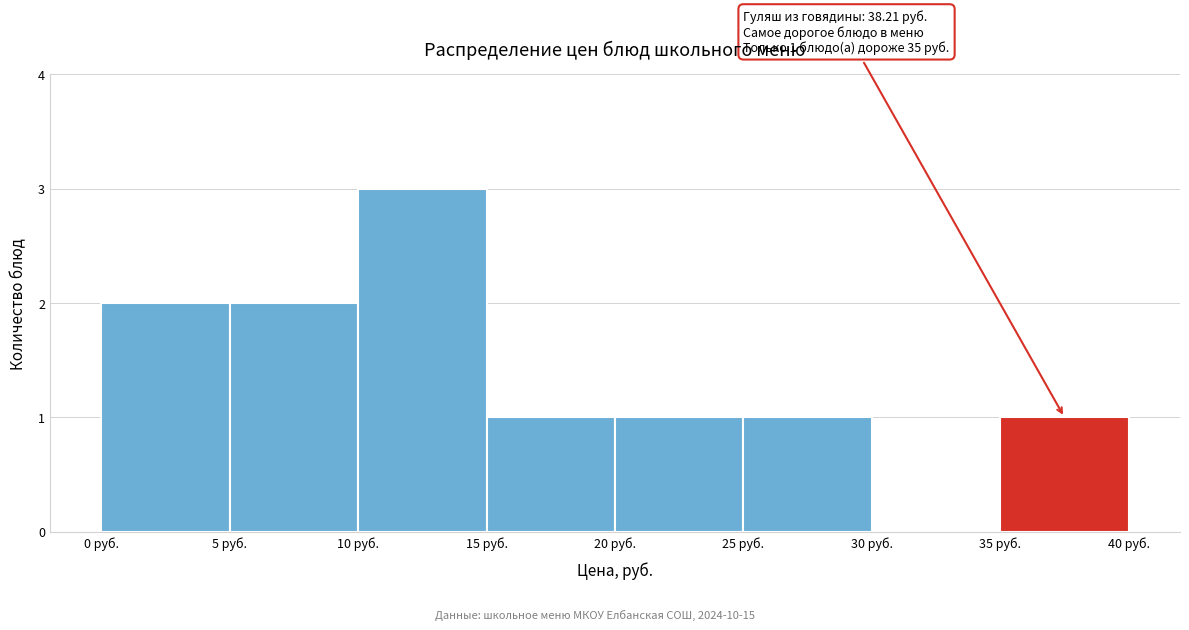

Which range on the x-axis has the tallest bar?

10 to 15